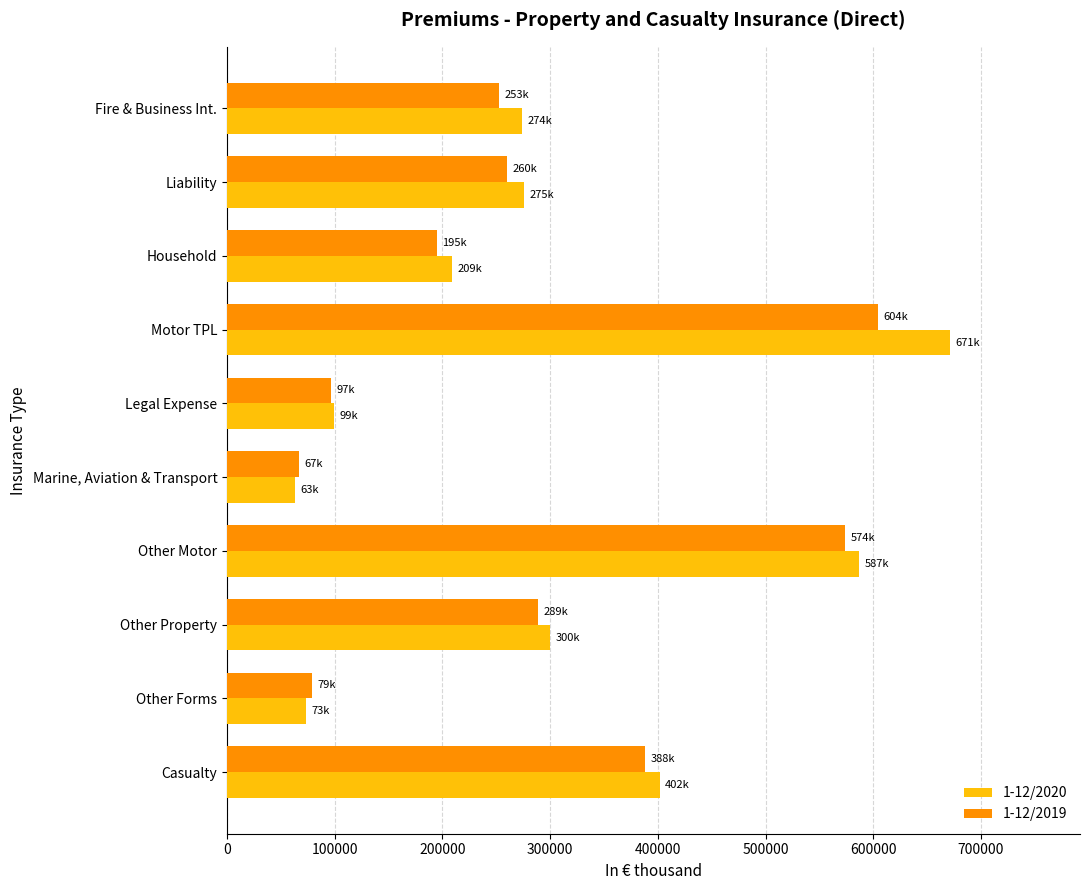

Which series has the widest spread of values?

1-12/2020